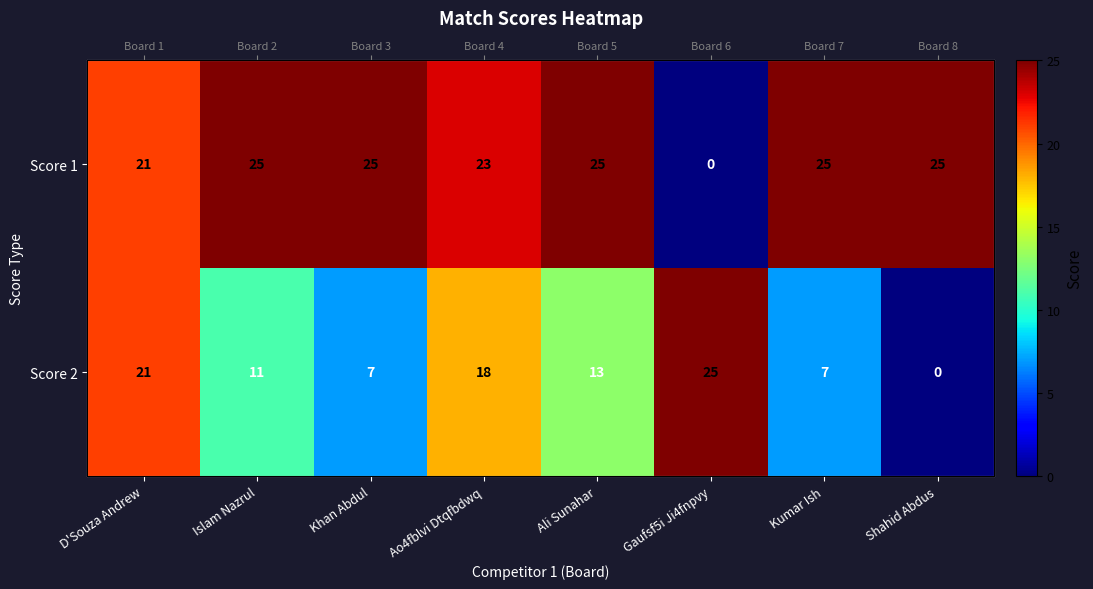

Which label corresponds to the smallest value in the chart?

Gaufsf5i Ji4fnpvy